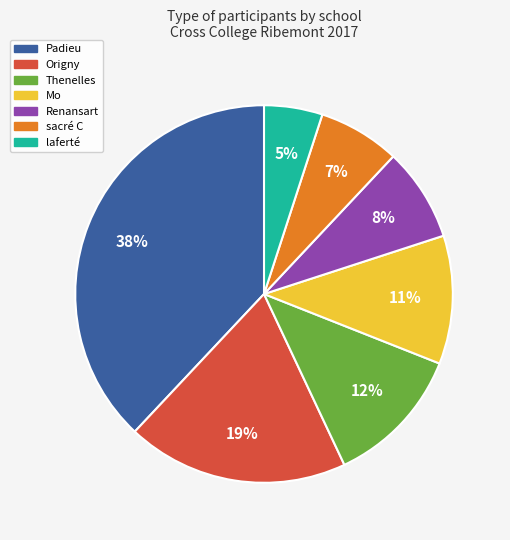

To the nearest percent, what is the difference between the largest and smallest slice percentages?

33%